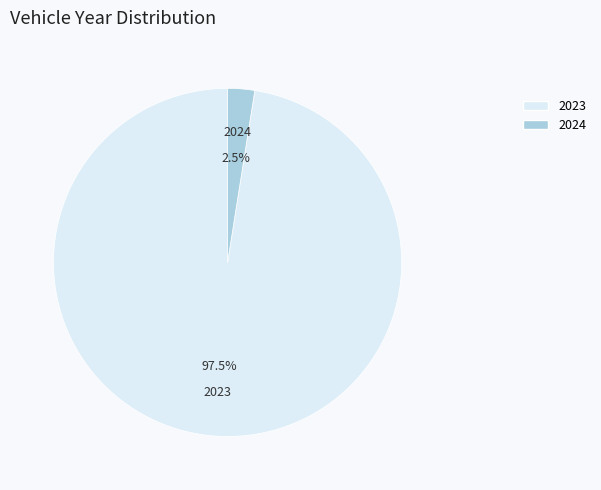

Which slice is the smallest?

2024